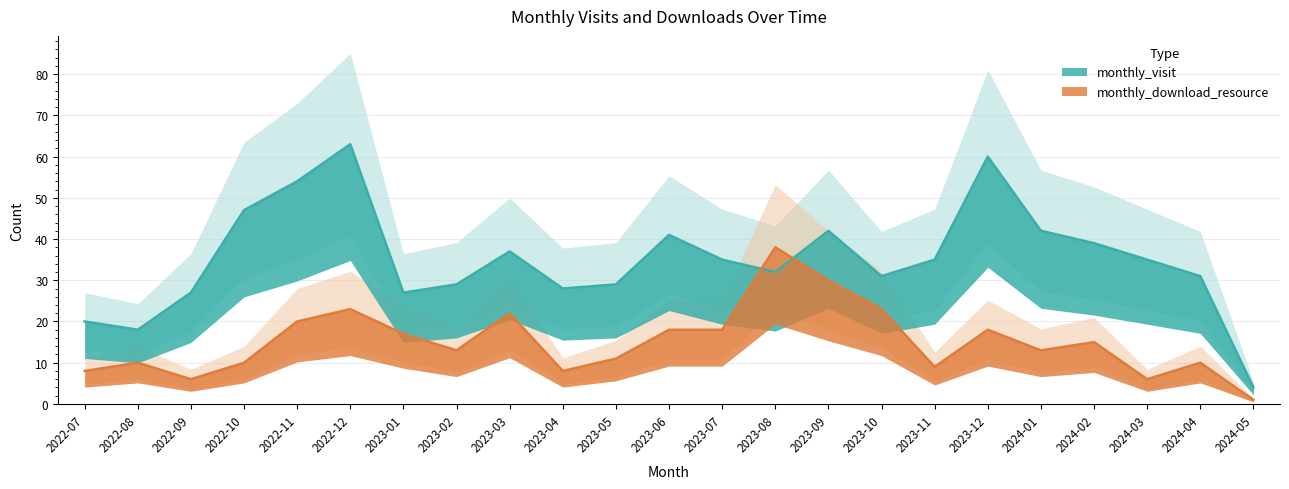

How many interior local valleys does the monthly_download_resource series have?

6